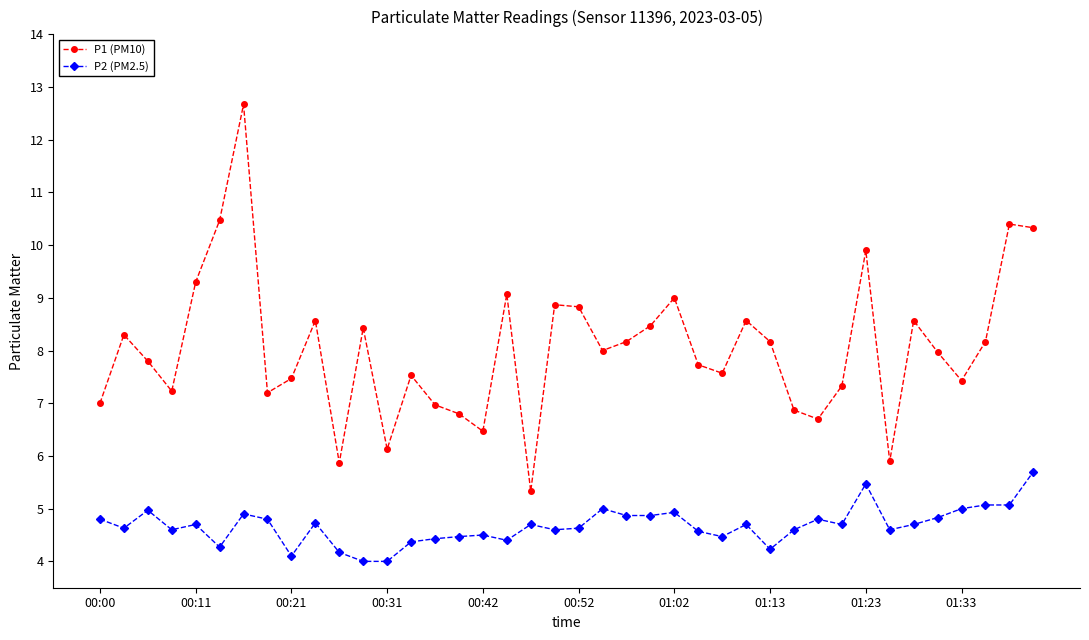

True or false: P1 (PM10) and P2 (PM2.5) cross at least once.

False